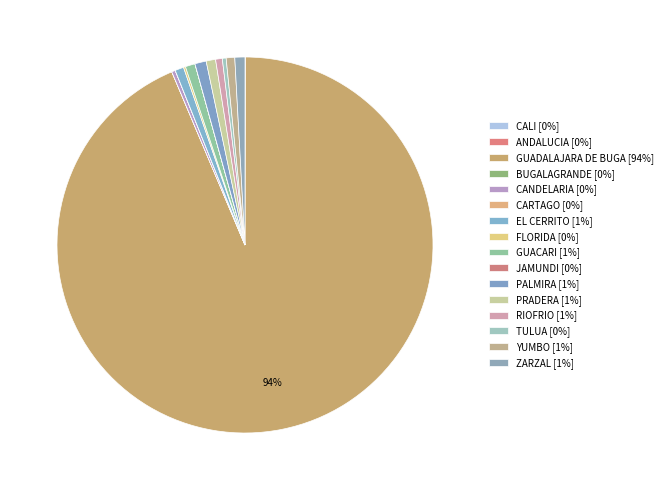

Which category accounts for the majority?

GUADALAJARA DE BUGA